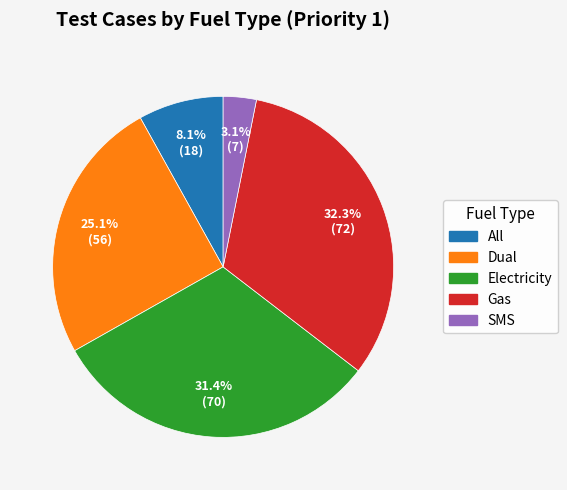

Does any single category account for the majority?

No